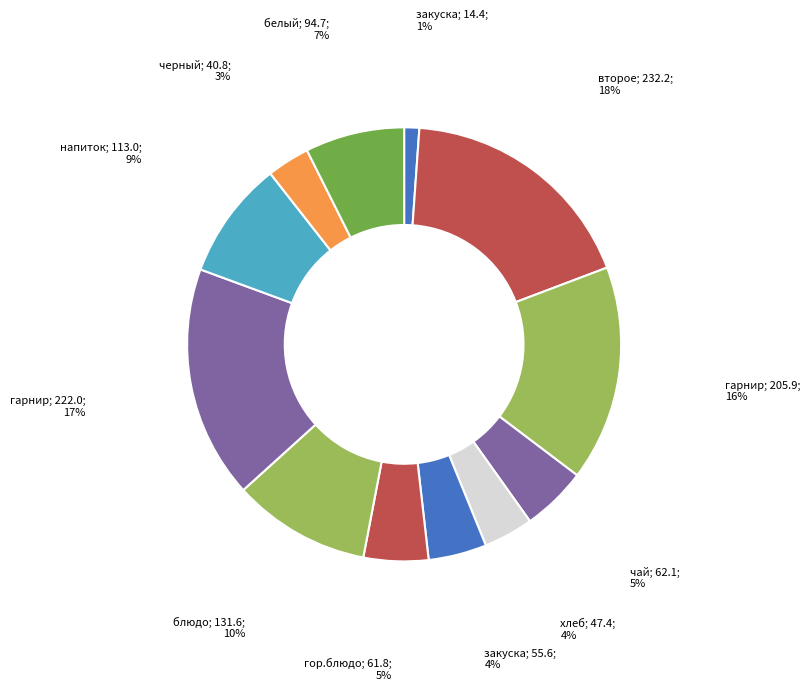

How many segments does this pie chart have?

12